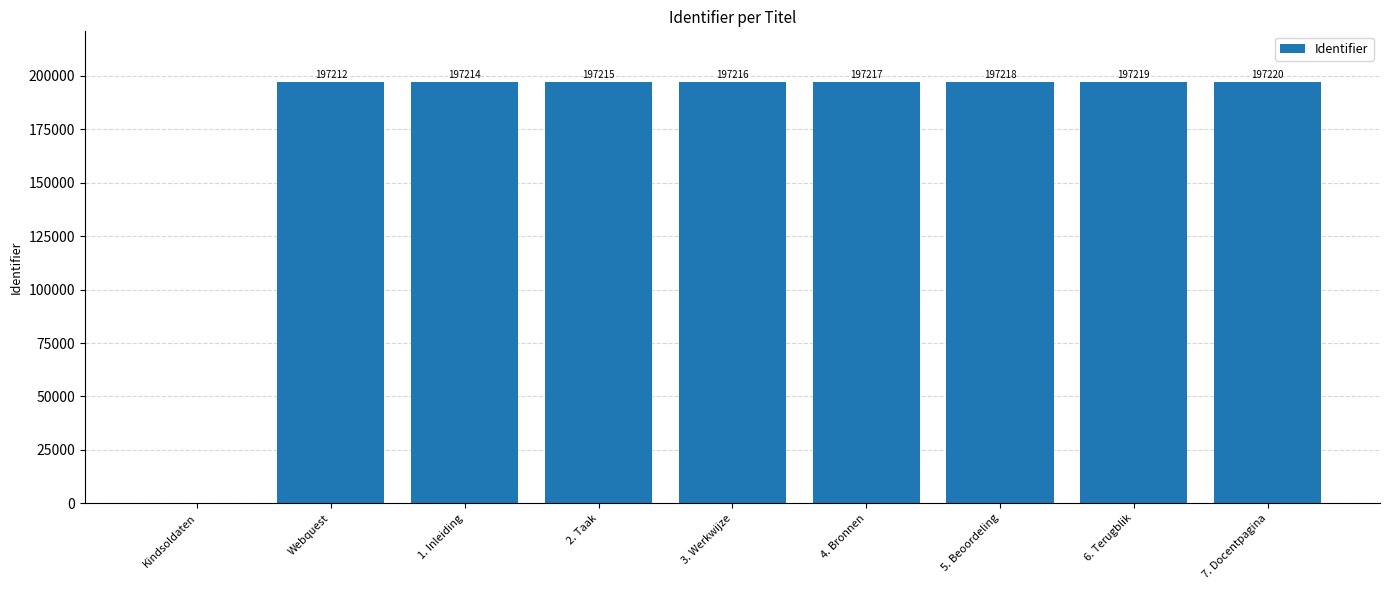

Which label corresponds to the largest value in the chart?

7. Docentpagina